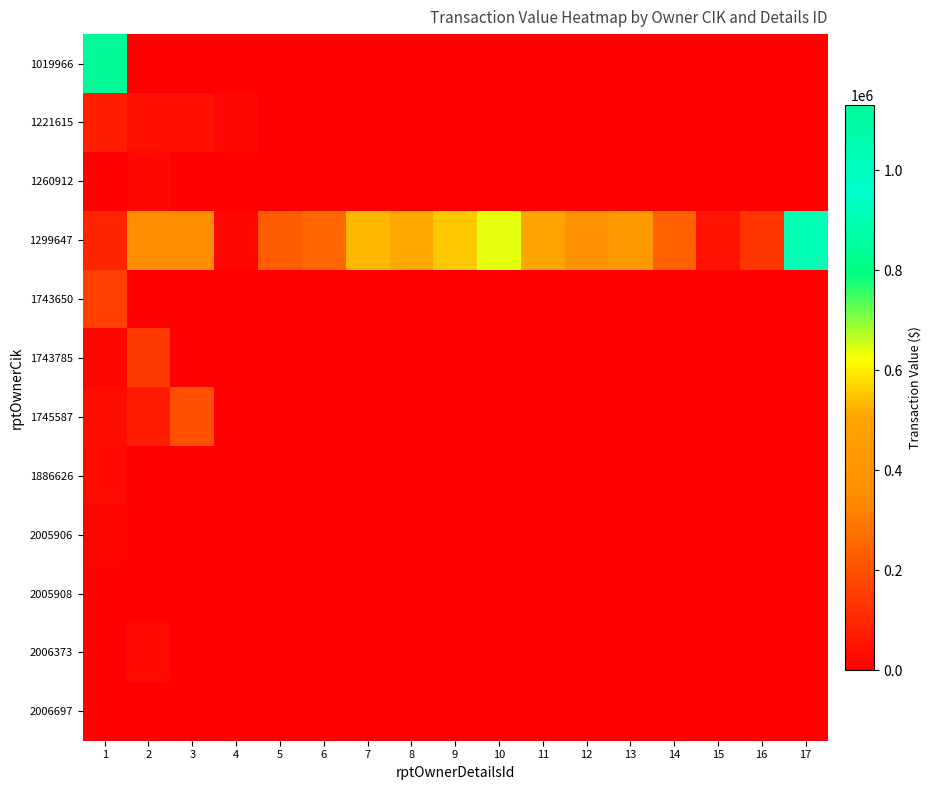

Reading left to right, transcribe all the data shown in this chart.

1019966: 1=1131438	2=0	3=0	4=0	5=0	6=0	7=0	8=0	9=0	10=0	11=0	12=0	13=0	14=0	15=0	16=0	17=0
1221615: 1=77062	2=43396	3=41493	4=20512	5=0	6=0	7=0	8=0	9=0	10=0	11=0	12=0	13=0	14=0	15=0	16=0	17=0
1260912: 1=4400	2=18340	3=8500	4=0	5=0	6=0	7=0	8=0	9=0	10=0	11=0	12=0	13=0	14=0	15=0	16=0	17=0
1299647: 1=92130	2=359200	3=359910	4=19348	5=226200	6=248713	7=530723	8=514283	9=556319	10=639502	11=505393	12=381750	13=432494	14=237600	15=47810	16=136072	17=904000
1743650: 1=160007	2=0	3=0	4=0	5=0	6=0	7=0	8=0	9=0	10=0	11=0	12=0	13=0	14=0	15=0	16=0	17=0
1743785: 1=14300	2=149053	3=0	4=0	5=0	6=0	7=0	8=0	9=0	10=0	11=0	12=0	13=0	14=0	15=0	16=0	17=0
1745587: 1=32000	2=74750	3=198536	4=0	5=0	6=0	7=0	8=0	9=0	10=0	11=0	12=0	13=0	14=0	15=0	16=0	17=0
1886626: 1=28943	2=0	3=0	4=0	5=0	6=0	7=0	8=0	9=0	10=0	11=0	12=0	13=0	14=0	15=0	16=0	17=0
2005906: 1=9349	2=0	3=0	4=0	5=0	6=0	7=0	8=0	9=0	10=0	11=0	12=0	13=0	14=0	15=0	16=0	17=0
2005908: 1=5410	2=2200	3=0	4=0	5=0	6=0	7=0	8=0	9=0	10=0	11=0	12=0	13=0	14=0	15=0	16=0	17=0
2006373: 1=7423	2=30020	3=0	4=0	5=0	6=0	7=0	8=0	9=0	10=0	11=0	12=0	13=0	14=0	15=0	16=0	17=0
2006697: 1=5500	2=0	3=0	4=0	5=0	6=0	7=0	8=0	9=0	10=0	11=0	12=0	13=0	14=0	15=0	16=0	17=0